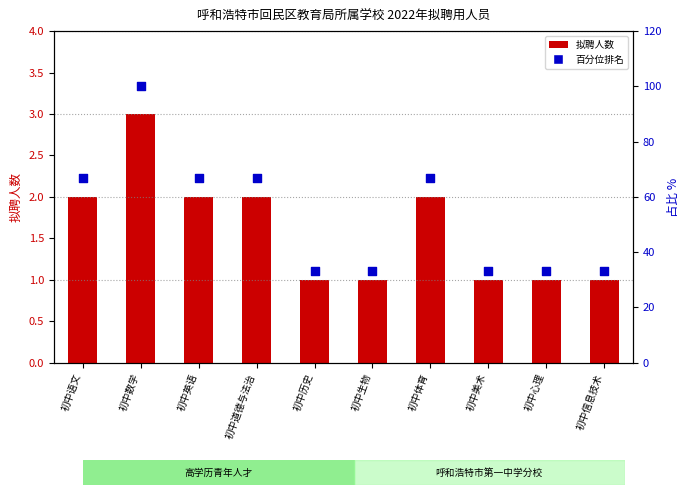

Which series reaches the minimum Y coordinate?

拟聘人数